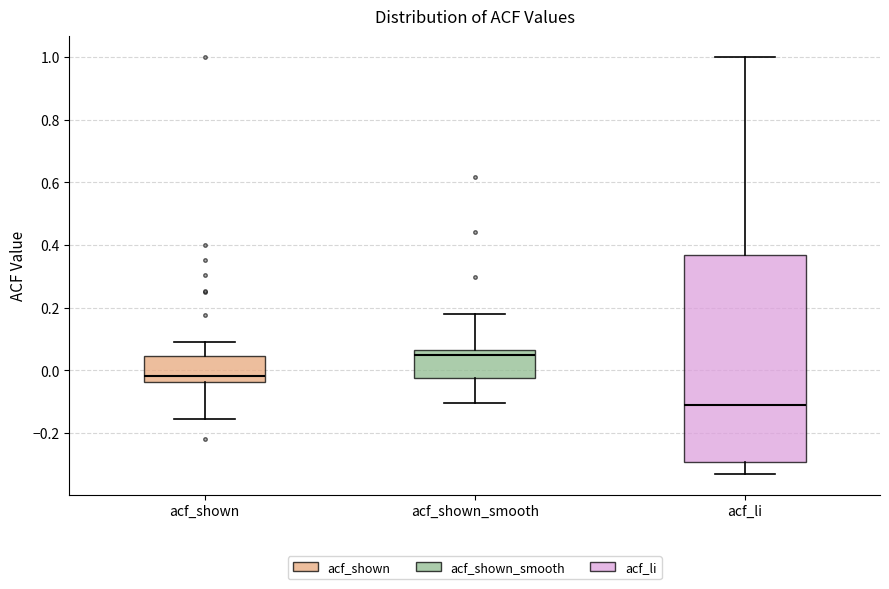

Which box's median line is the lowest?

acf_li